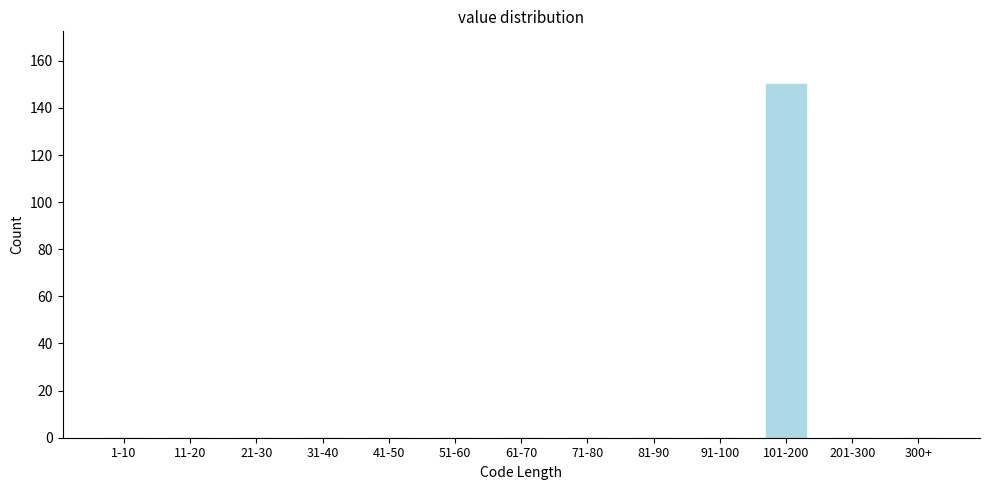

Reading left to right, transcribe all the data shown in this chart.

1-10=0	11-20=0	21-30=0	31-40=0	41-50=0	51-60=0	61-70=0	71-80=0	81-90=0	91-100=0	101-200=150	201-300=0	300+=0